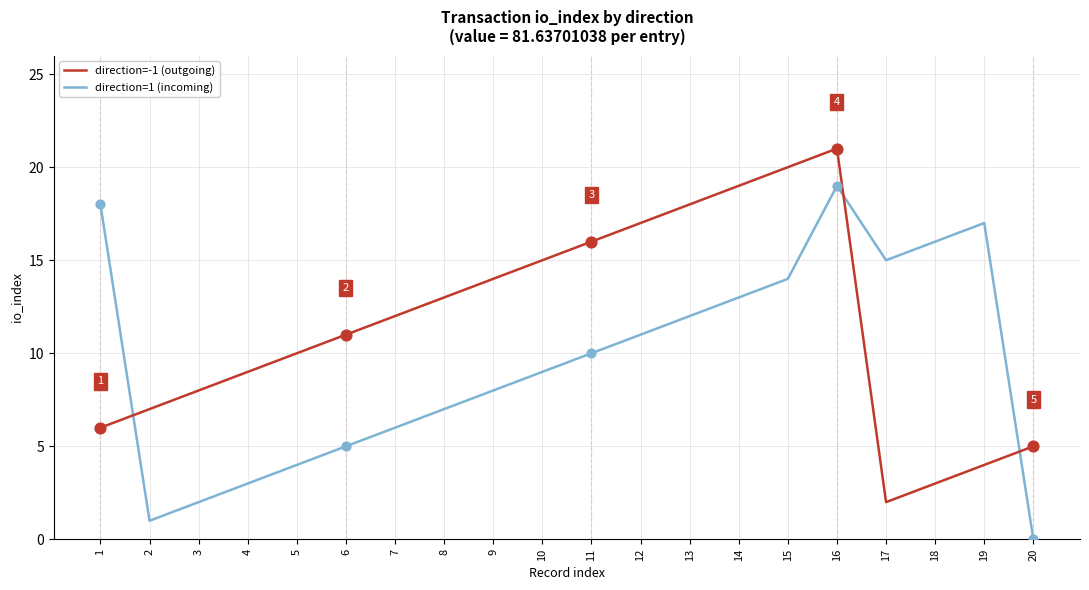

At how many categories does at least one series exceed 6?

19